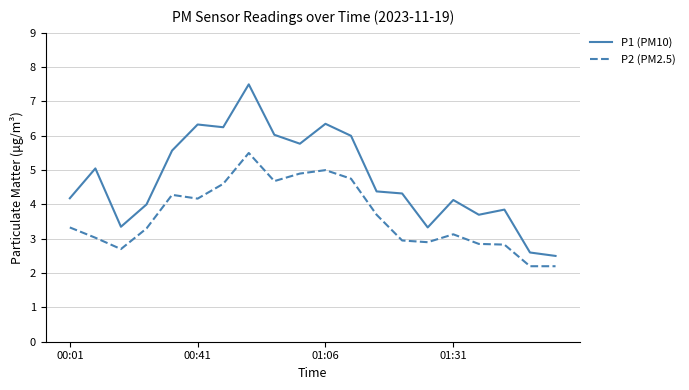

What is the smallest value displayed?

2.2